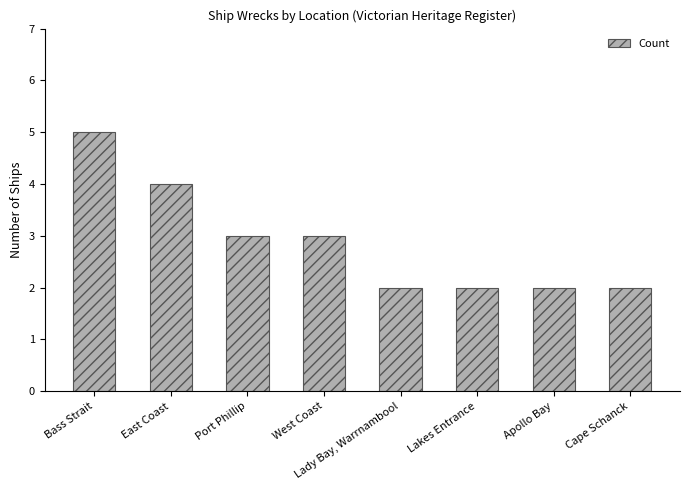

Does the chart contain any negative values?

No